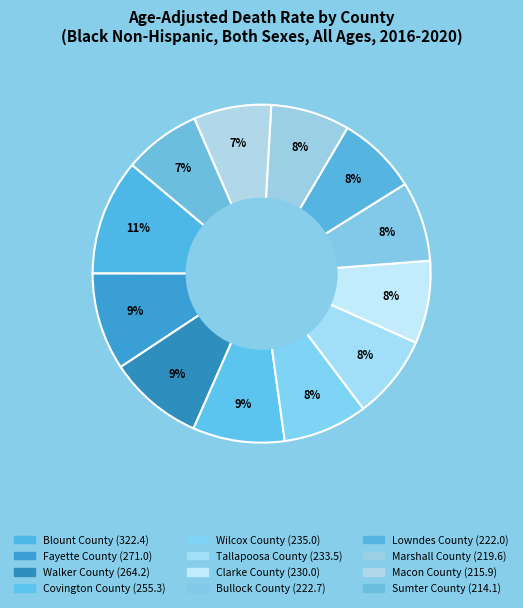

True or false: Fayette County accounts for 9% of the total.

True